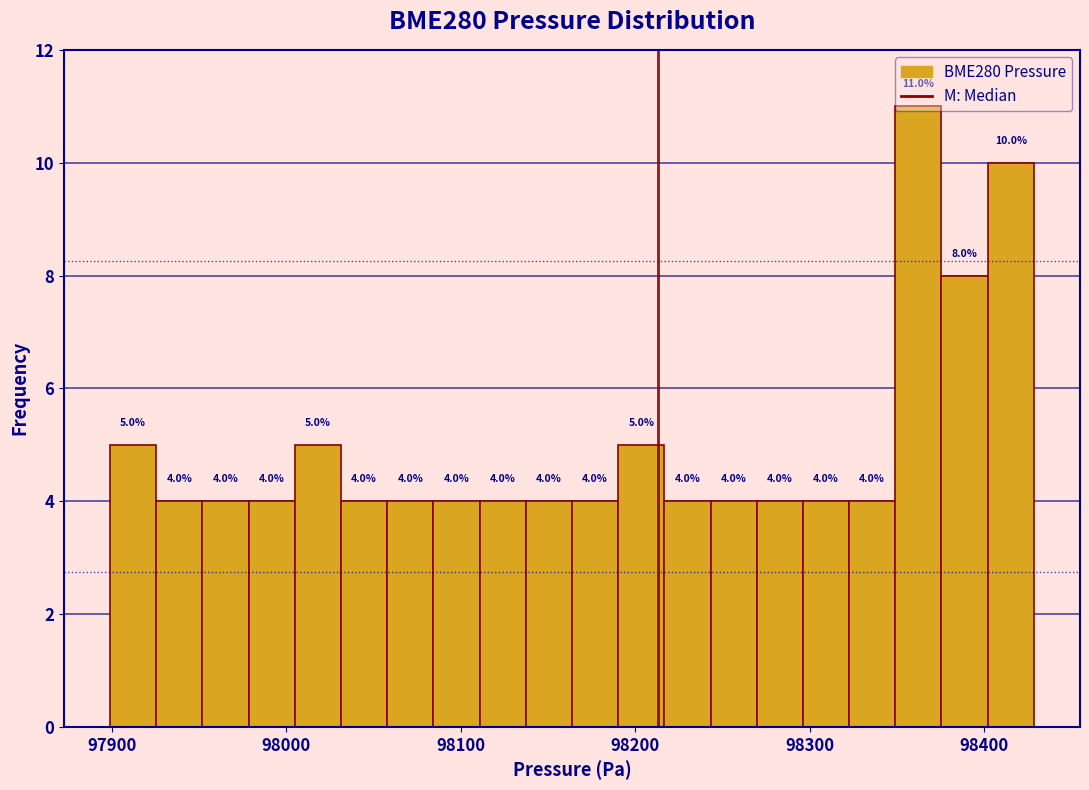

Around what value on the x-axis is the tallest bar? Give the approximate position of its centre, as read against the axis.

98360